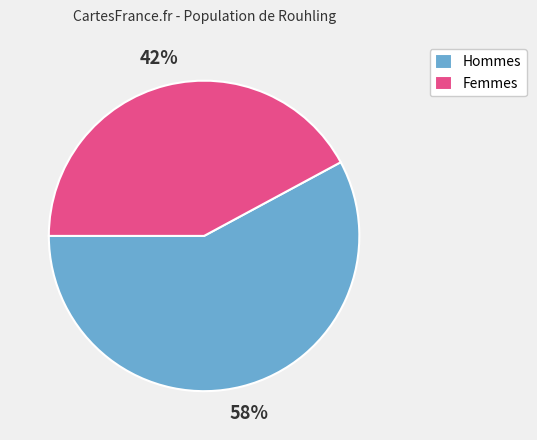

What is the largest slice in the pie chart?

Hommes